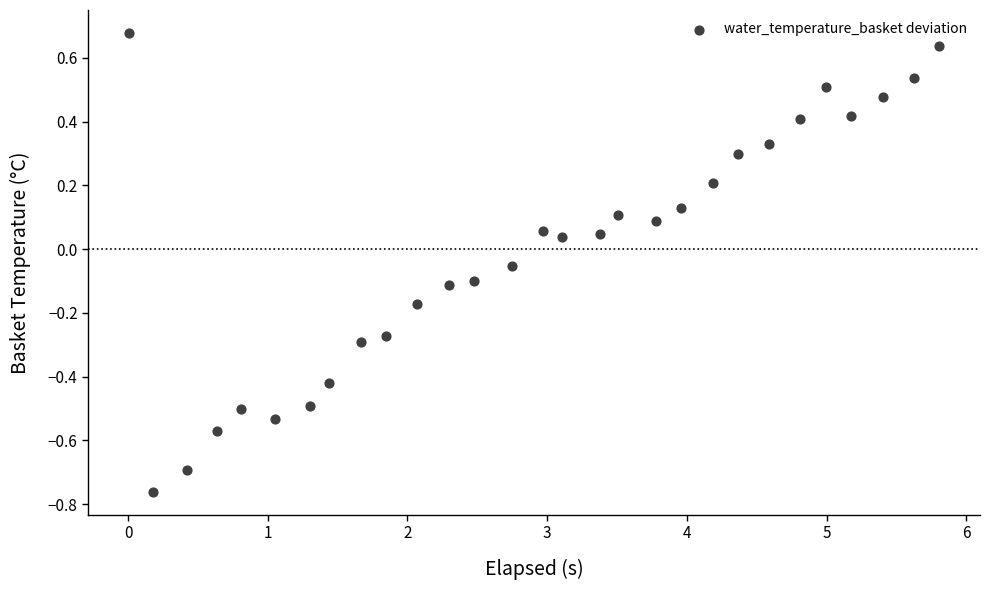

What is the range of X values (max minus min)?

5.8